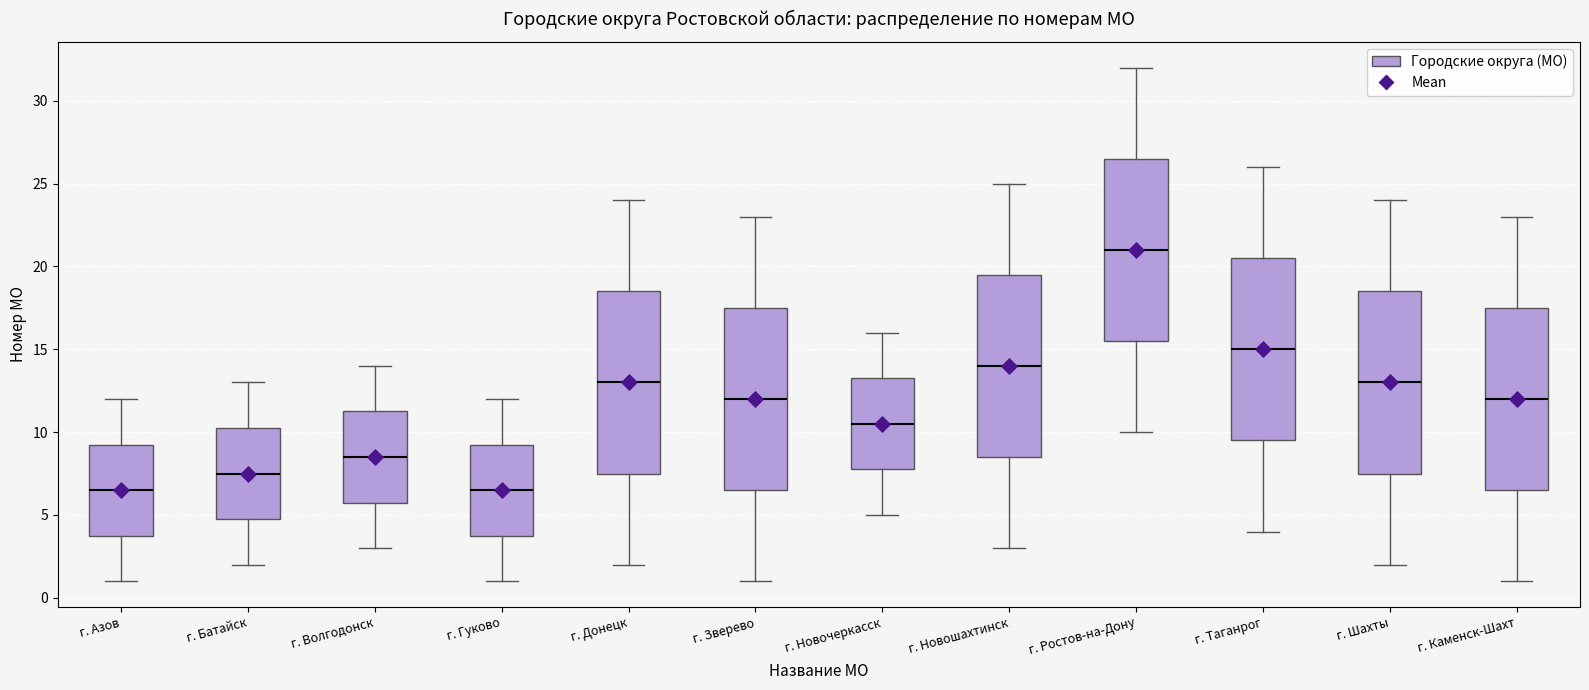

Reading left to right, read every box against the y-axis: the position of its median line, the range the box covers, and the ends of its whiskers. The values are not printed on the chart, so give them approximately, as read against the axis.

г. Азов: median 6.5, box 4.0 to 9.5, whiskers 1.0 to 12.0
г. Батайск: median 7.5, box 5.0 to 10.5, whiskers 2.0 to 13.0
г. Волгодонск: median 8.5, box 6.0 to 11.5, whiskers 3.0 to 14.0
г. Гуково: median 6.5, box 4.0 to 9.5, whiskers 1.0 to 12.0
г. Донецк: median 13.0, box 7.5 to 18.5, whiskers 2.0 to 24.0
г. Зверево: median 12.0, box 6.5 to 17.5, whiskers 1.0 to 23.0
г. Новочеркасск: median 10.5, box 8.0 to 13.5, whiskers 5.0 to 16.0
г. Новошахтинск: median 14.0, box 8.5 to 19.5, whiskers 3.0 to 25.0
г. Ростов-на-Дону: median 21.0, box 15.5 to 26.5, whiskers 10.0 to 32.0
г. Таганрог: median 15.0, box 9.5 to 20.5, whiskers 4.0 to 26.0
г. Шахты: median 13.0, box 7.5 to 18.5, whiskers 2.0 to 24.0
г. Каменск-Шахт: median 12.0, box 6.5 to 17.5, whiskers 1.0 to 23.0